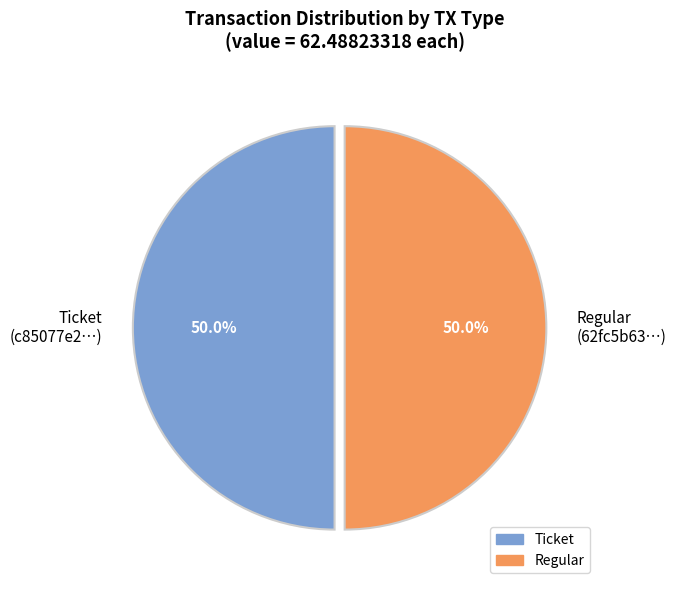

Is the sum of Ticket (c85077e2…) and Regular (62fc5b63…) greater than half?

Yes